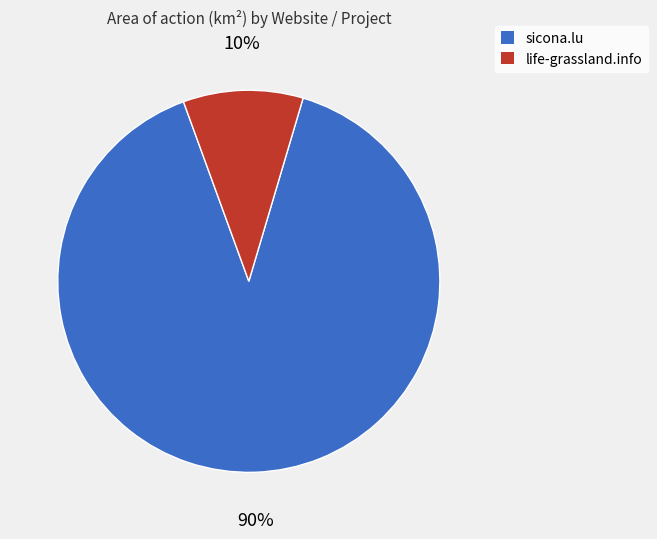

To the nearest percent, what is the difference between the largest and smallest slice percentages?

80%